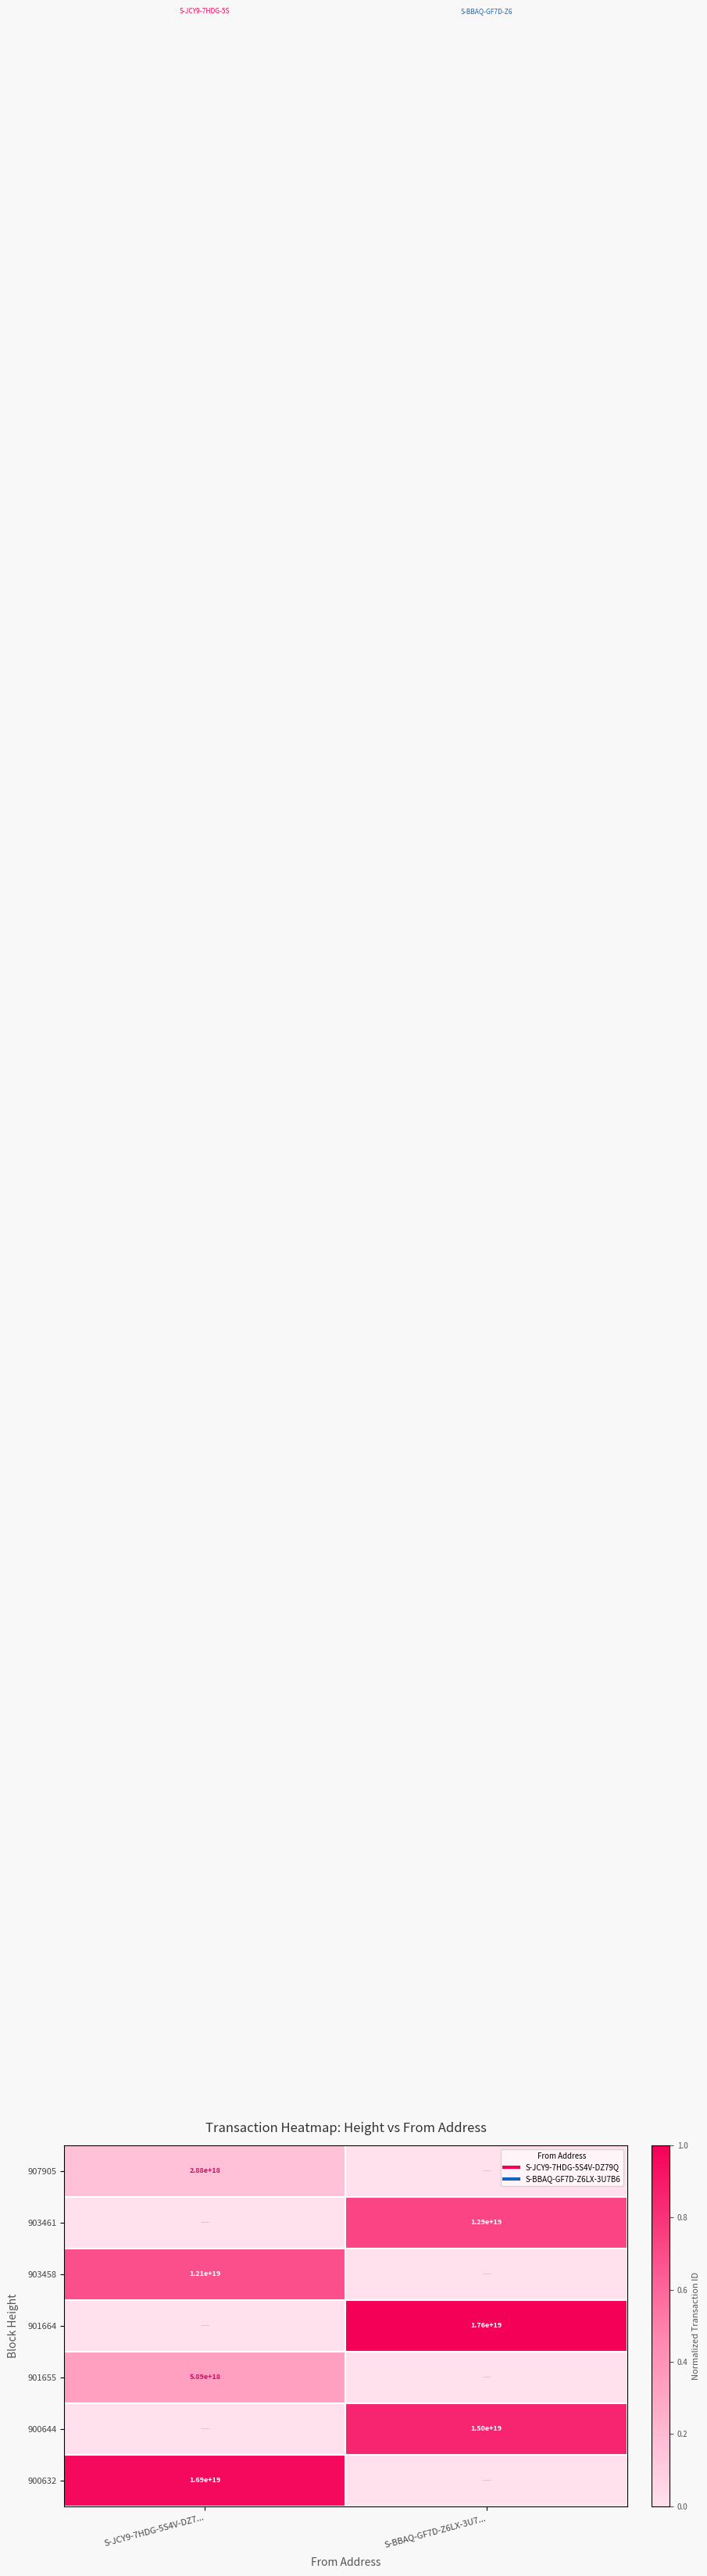

What is the total value across all series at S-BBAQ-GF7D-Z6LX-3U7...?

2.6